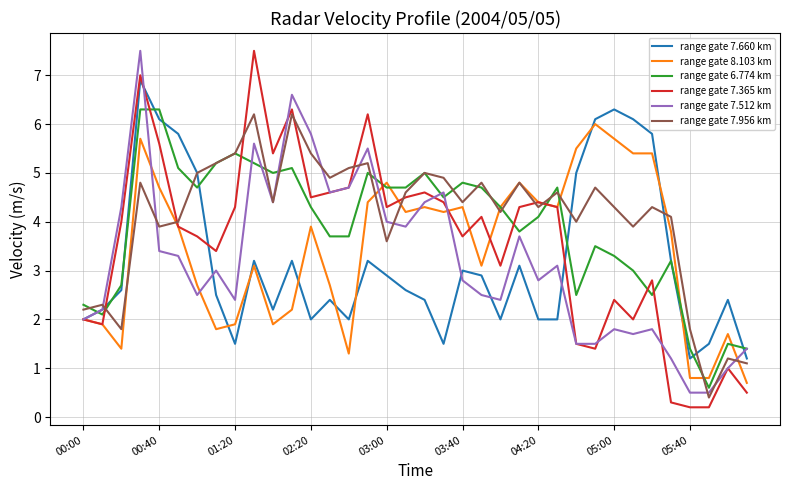

What is the difference between the maximum and minimum values in the range gate 6.774 km series?

5.7